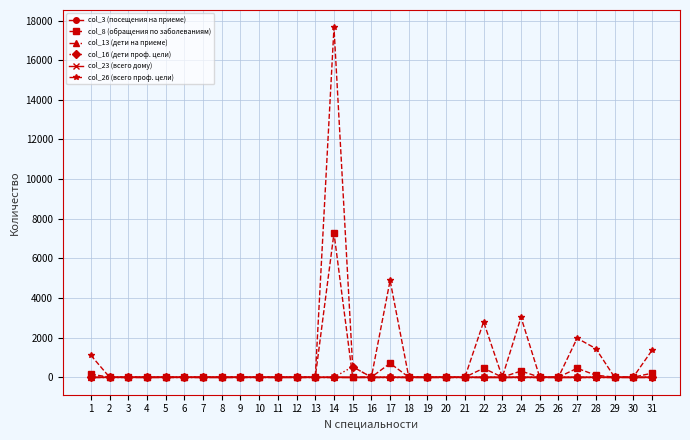

What is the sum of the col_16 (дети проф. цели) values at 15 and 5?

526